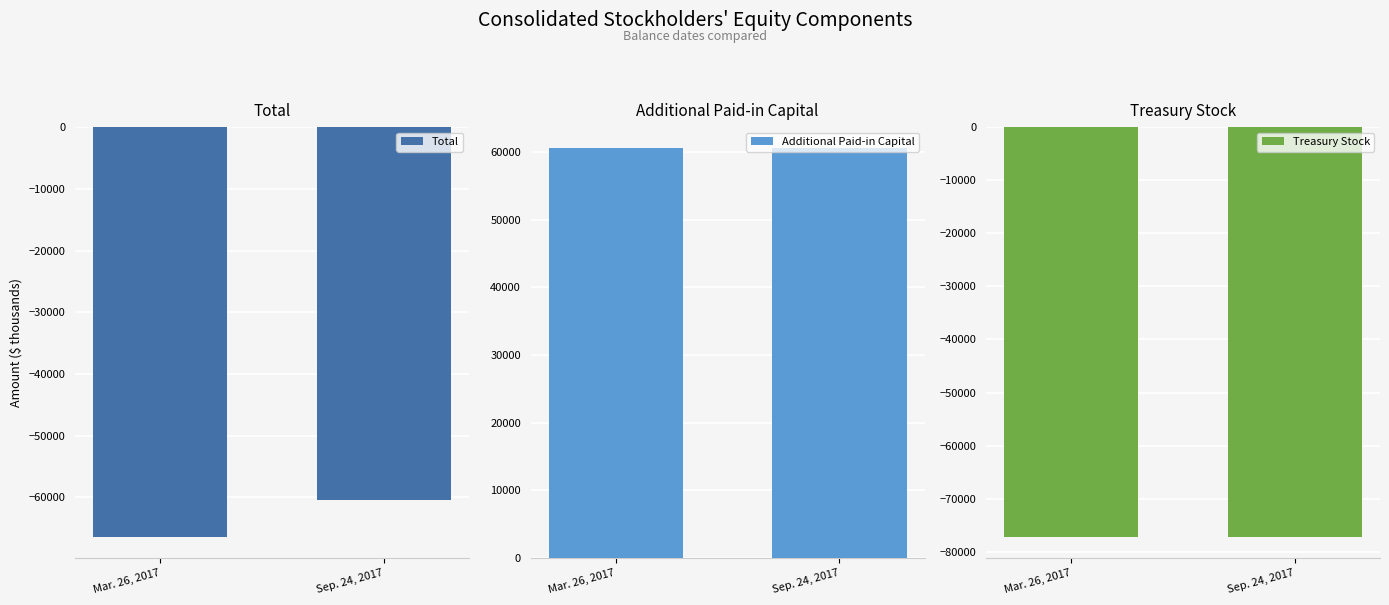

At which category is the sum across all series the highest?

Sep. 24, 2017